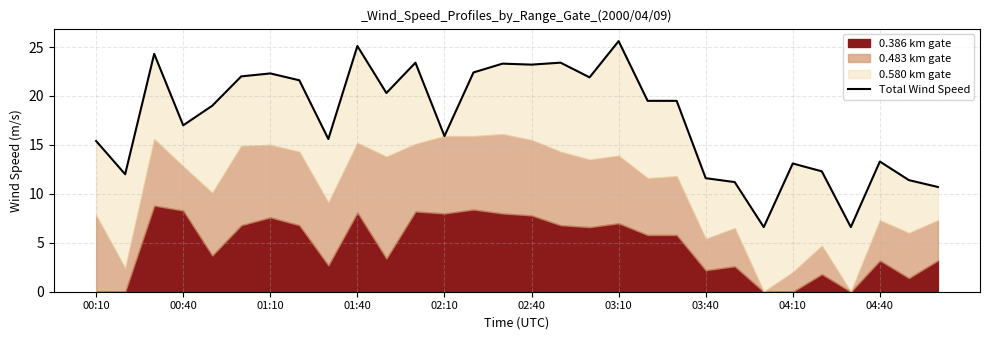

At which label does the data first exceed 19?

01:10